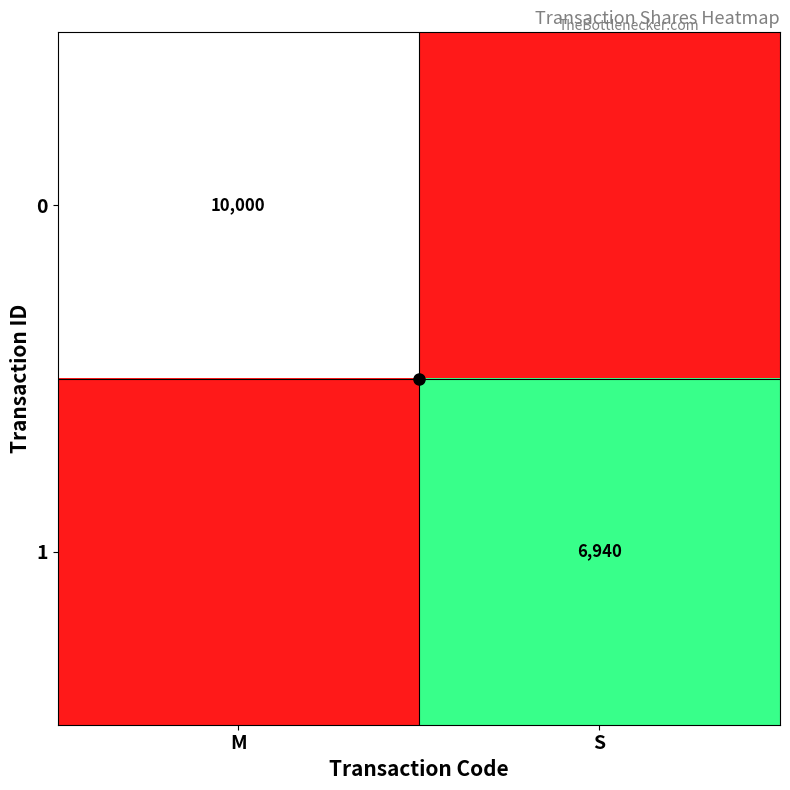

The 0 series shows 15227 at M. True or false?

False